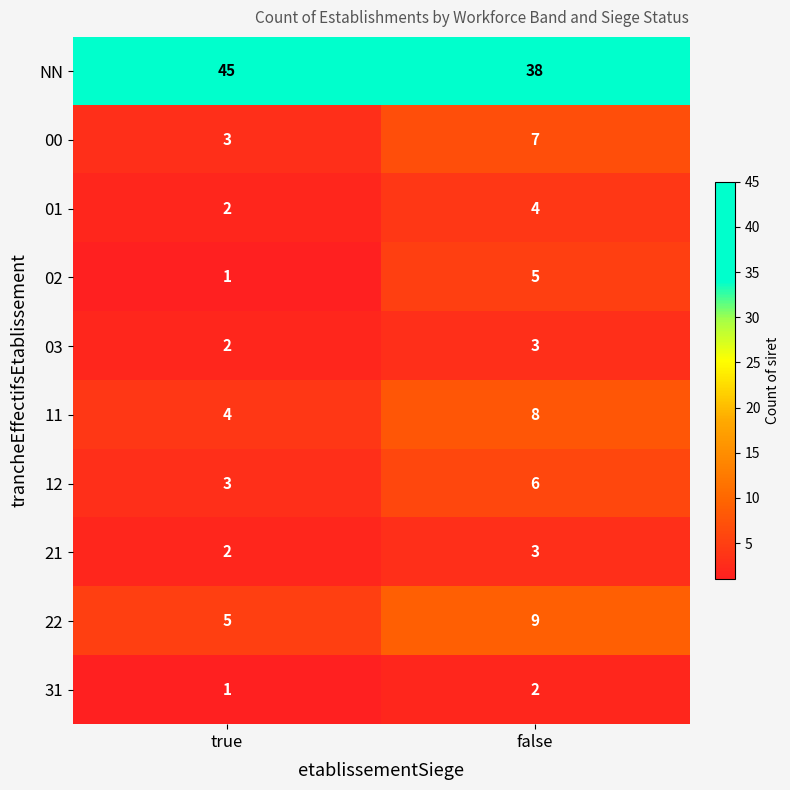

At which label is 21 closest to 2?

true